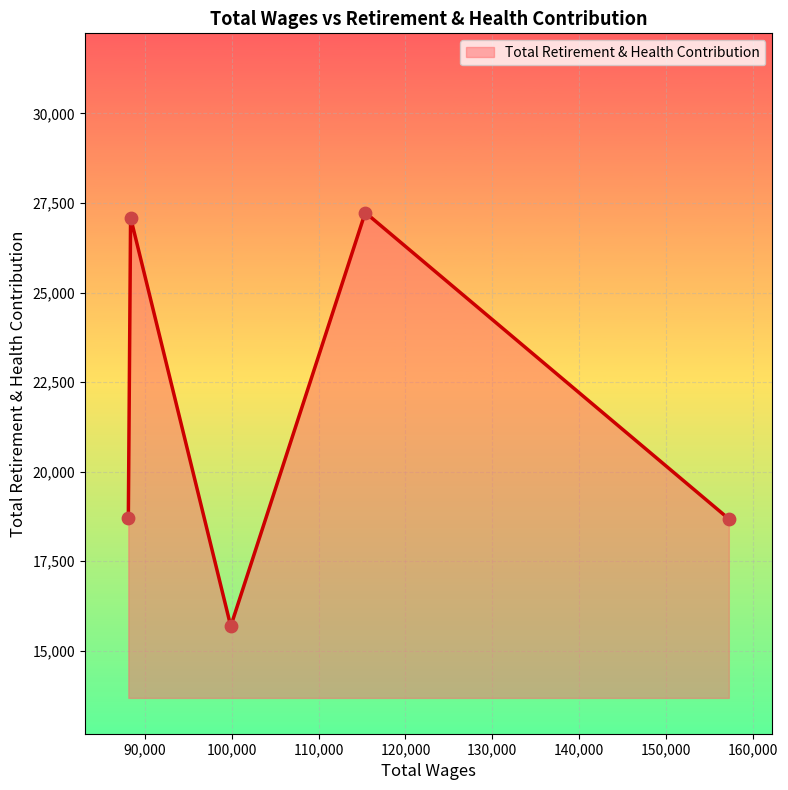

What is the sum of all values?

107398